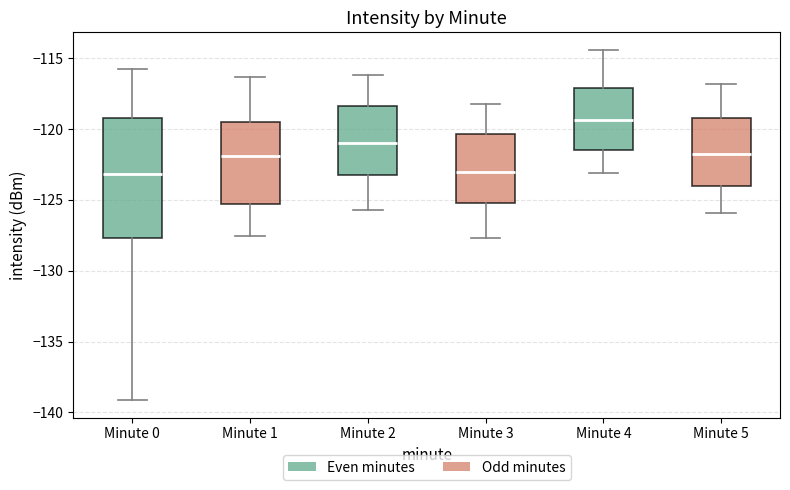

Reading left to right, transcribe this box plot: for each box, give where its median line is, the range the box spans, and where its two whiskers end, as read against the y-axis. The values are not printed on the chart, so give them approximately, as read against the axis.

Minute 0: median -123.0, box -127.5 to -119.0, whiskers -139.0 to -116.0
Minute 1: median -122.0, box -125.5 to -119.5, whiskers -127.5 to -116.5
Minute 2: median -121.0, box -123.0 to -118.5, whiskers -125.5 to -116.0
Minute 3: median -123.0, box -125.0 to -120.5, whiskers -127.5 to -118.0
Minute 4: median -119.5, box -121.5 to -117.0, whiskers -123.0 to -114.5
Minute 5: median -121.5, box -124.0 to -119.0, whiskers -126.0 to -117.0